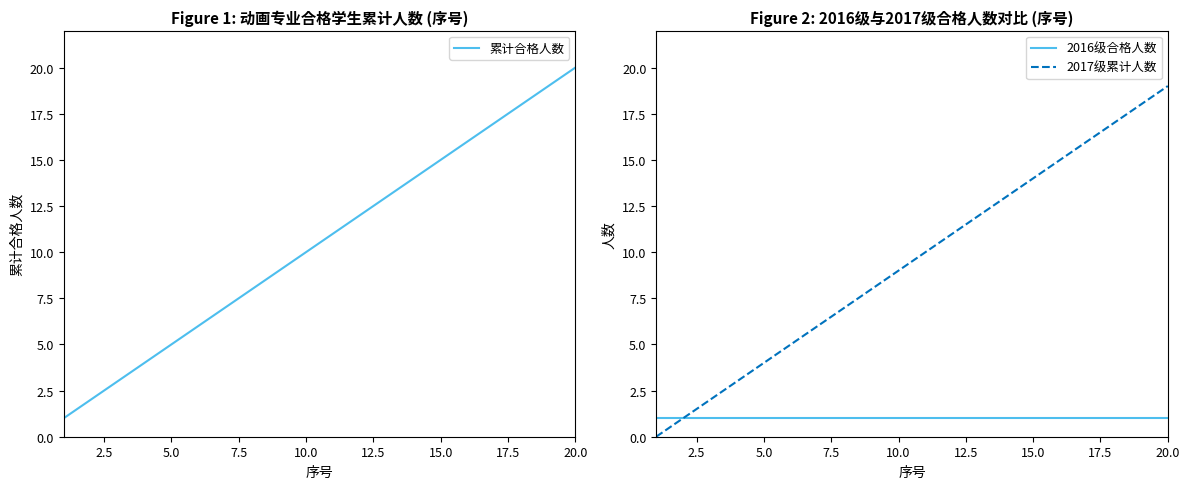

What is the maximum value for 累计合格人数?

20